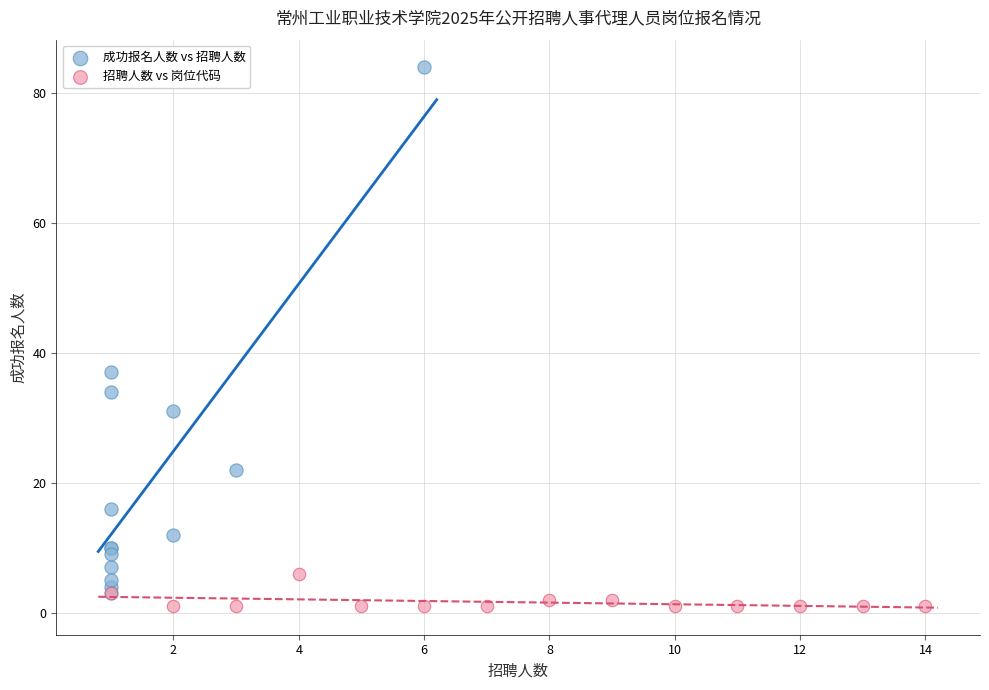

Which series has the largest Y range (max minus min)?

成功报名人数 vs 招聘人数